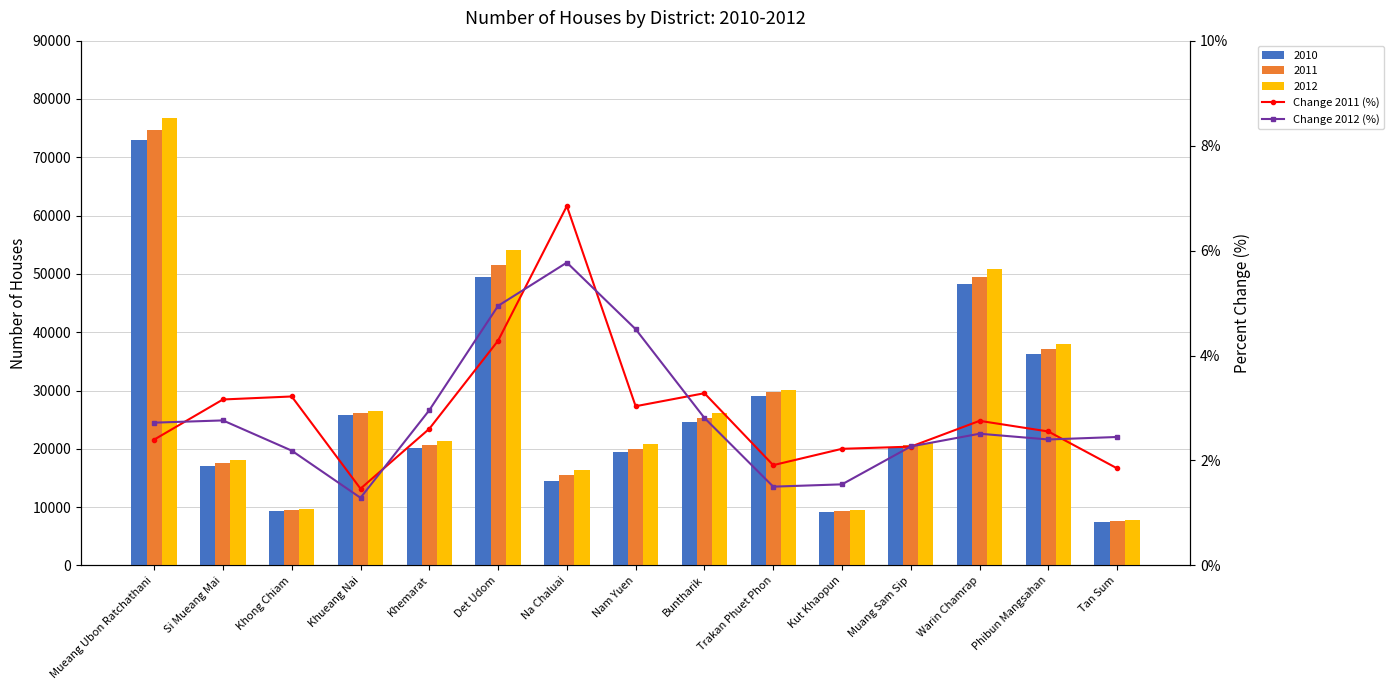

What is the difference between the Change 2011 (%) values at Kut Khaopun and Warin Chamrap?

0.5